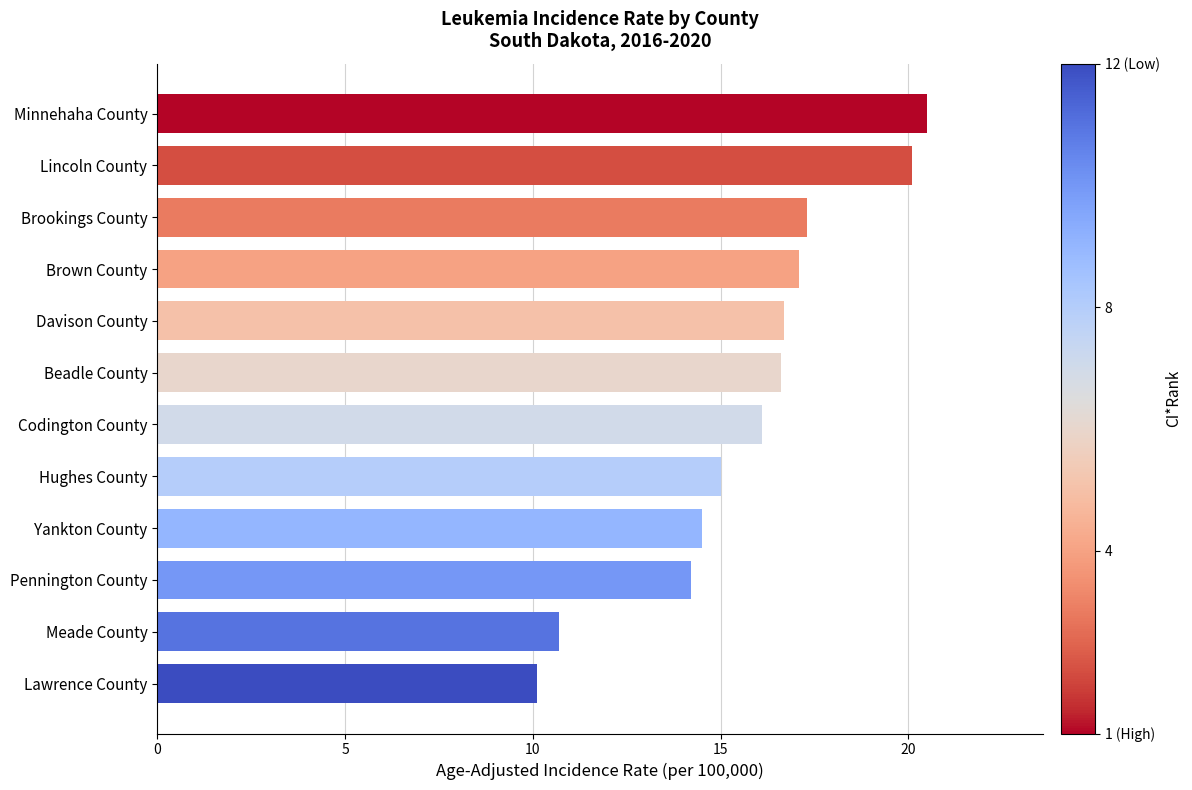

How many values exceed 16?

7